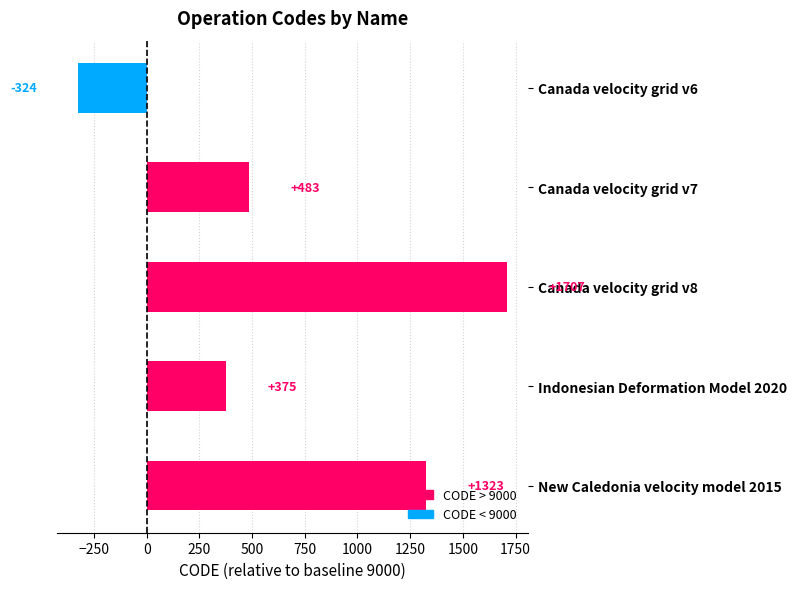

Count the number of categories in the chart.

5